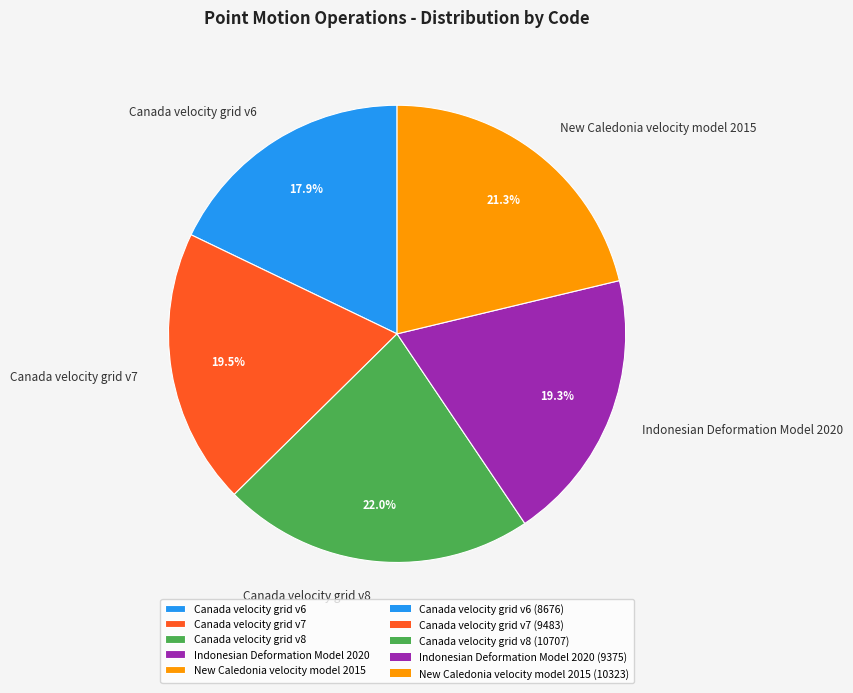

How many slices are in this pie chart?

5